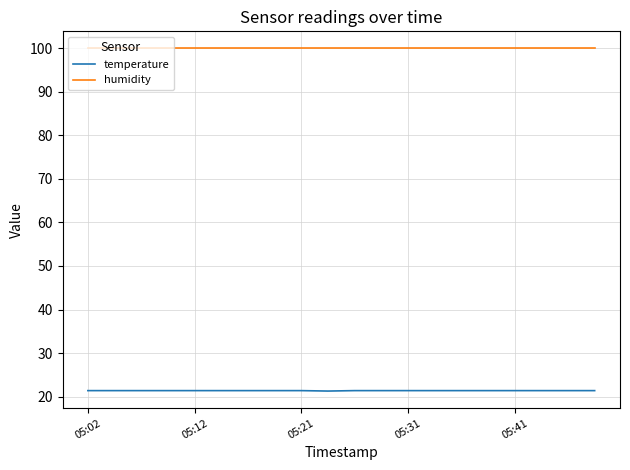

List the series in order of their peak value, lowest first.

temperature, humidity